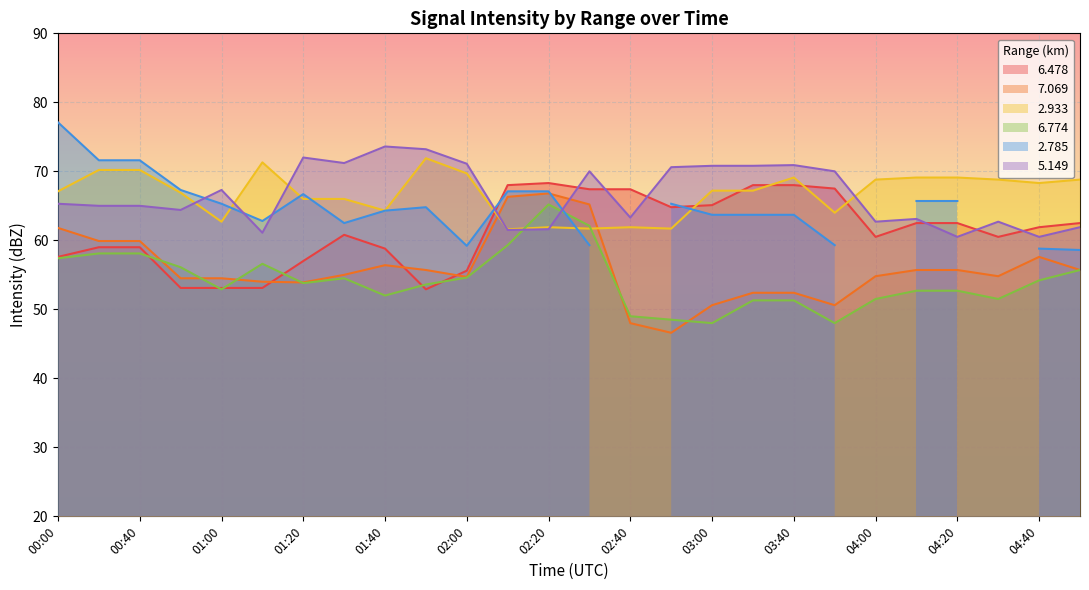

What is the label of the 23rd point from the left?

04:20